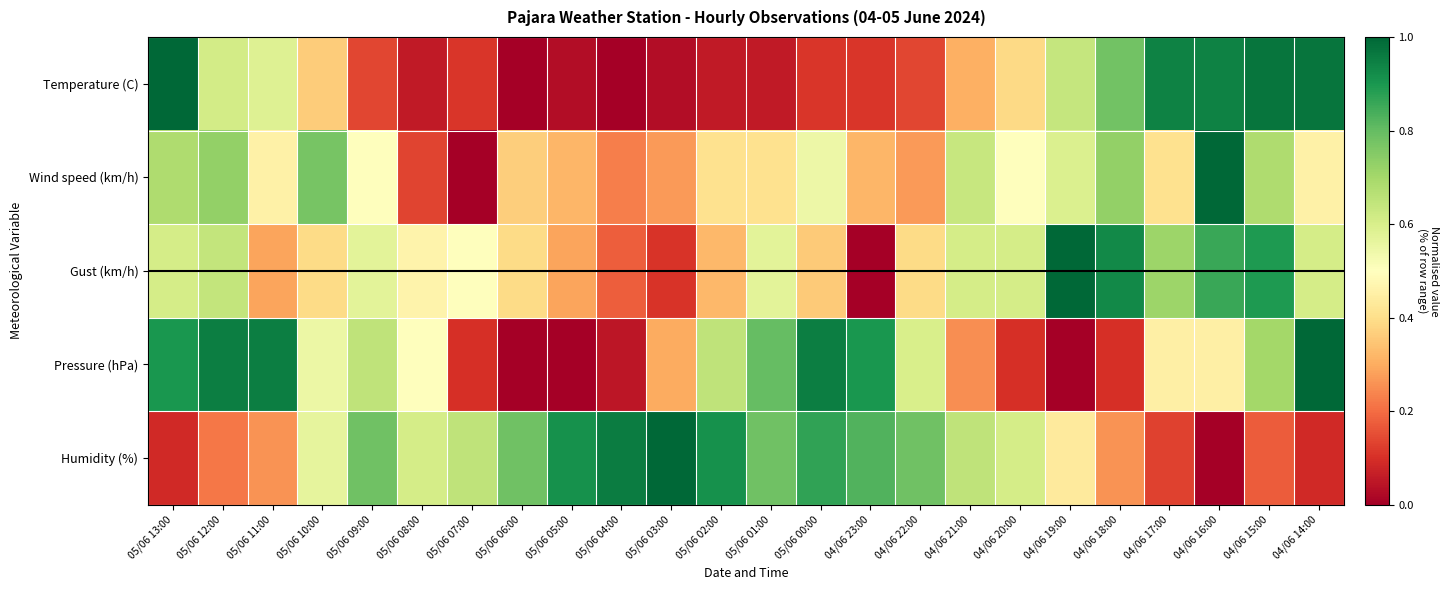

What is the total value across all series at 04/06 22:00?

2.2